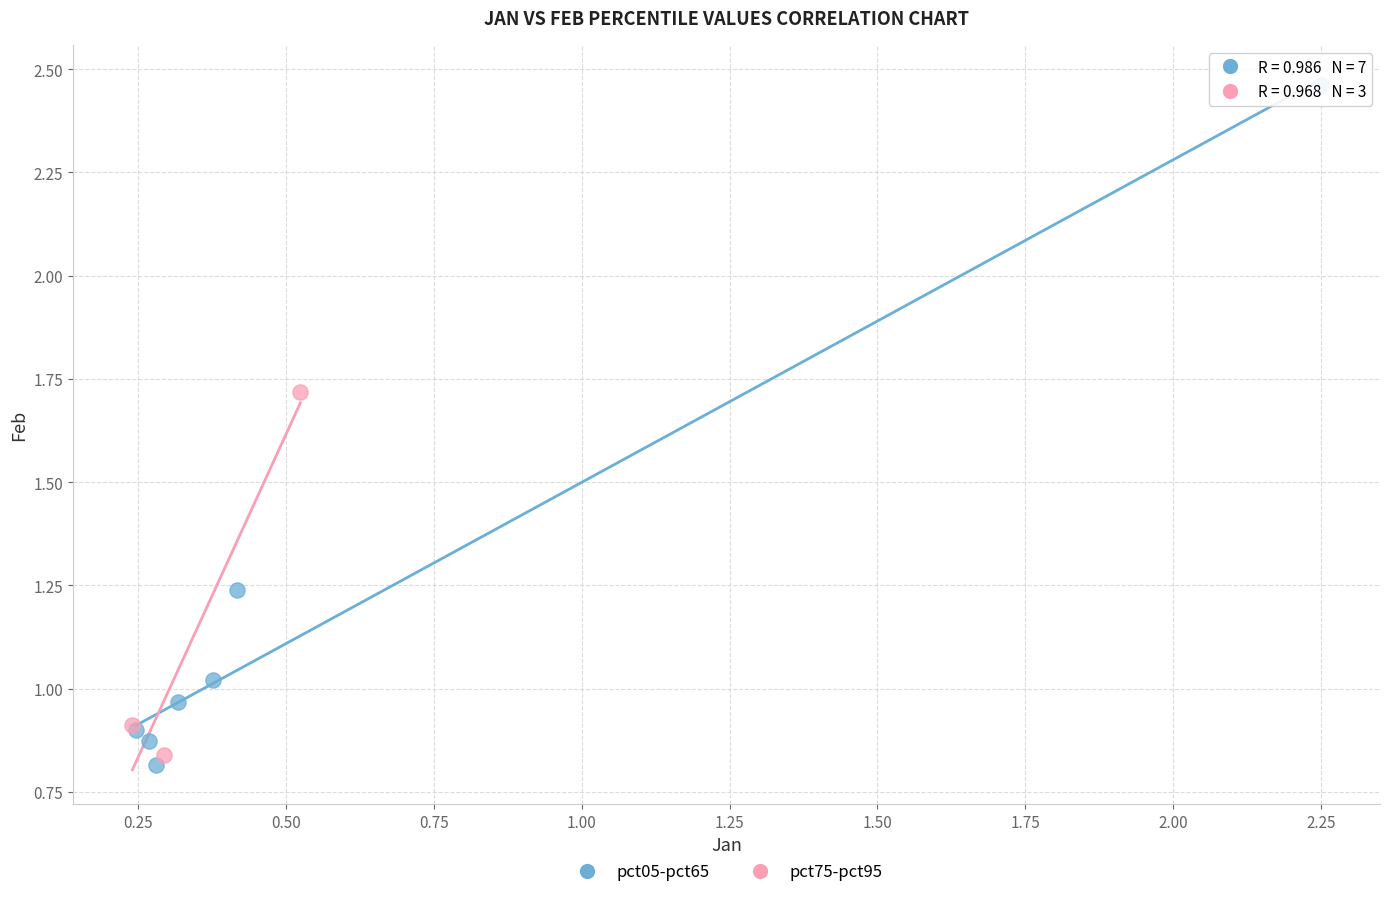

Which series has the widest spread of Y values?

pct05-pct65